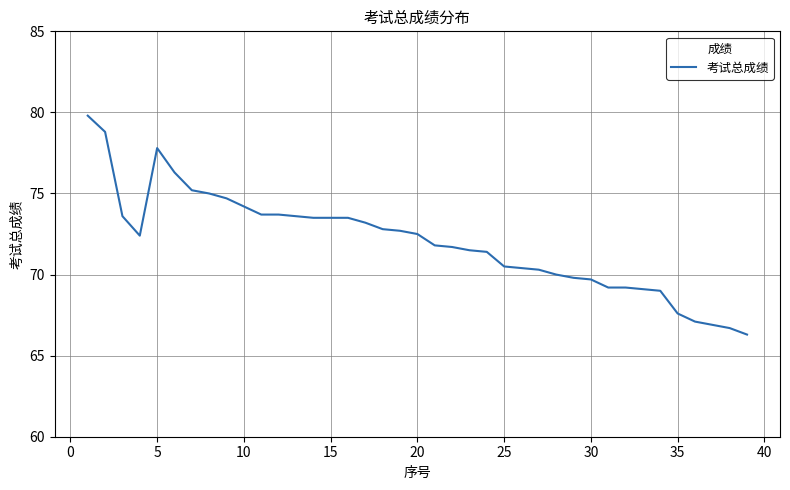

What is the difference between the maximum and minimum values?

13.5